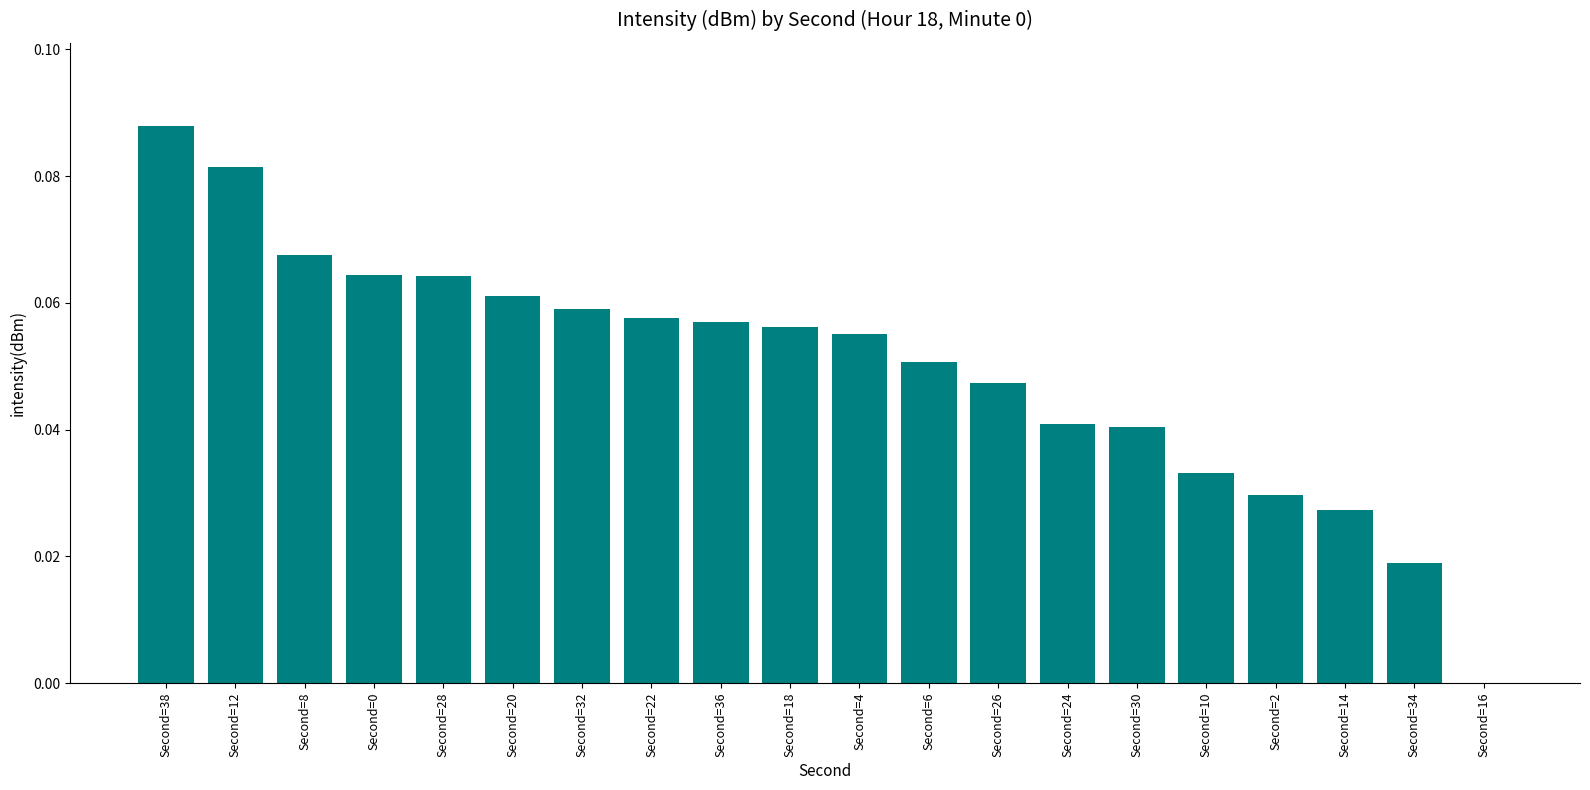

Which has a higher value, Second=34 or Second=12?

Second=12